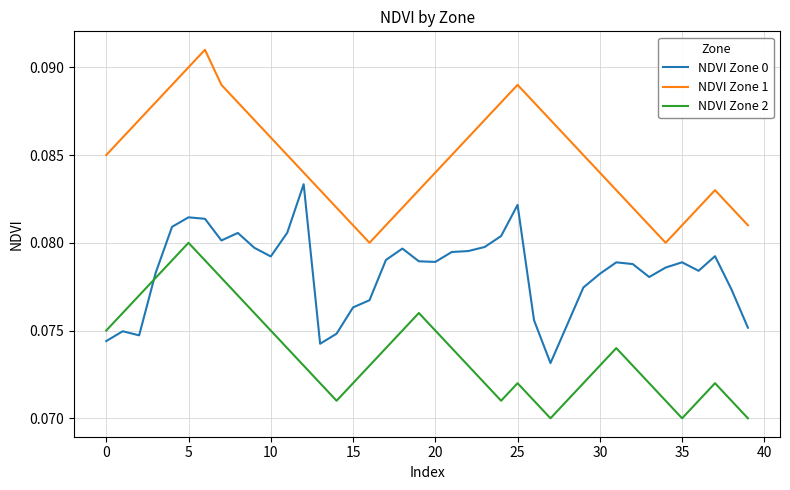

List the series in order of their overall mean, lowest first.

NDVI Zone 2, NDVI Zone 0, NDVI Zone 1